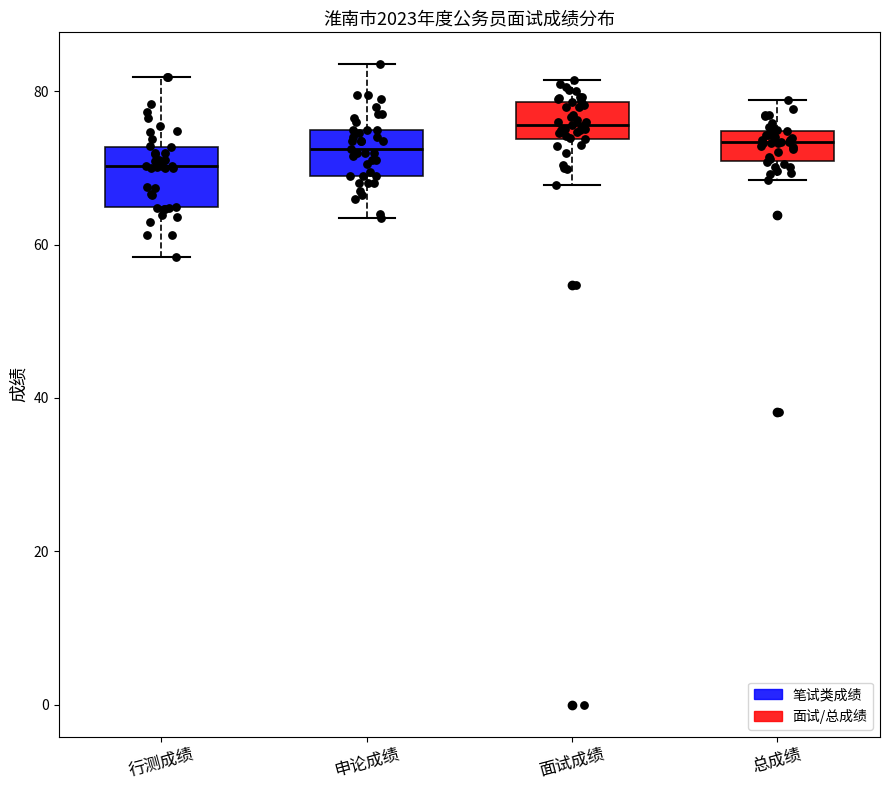

Where does the median line of the box for 行测成绩 sit on the y-axis? The values are not printed on the chart, so give them approximately, as read against the axis.

70